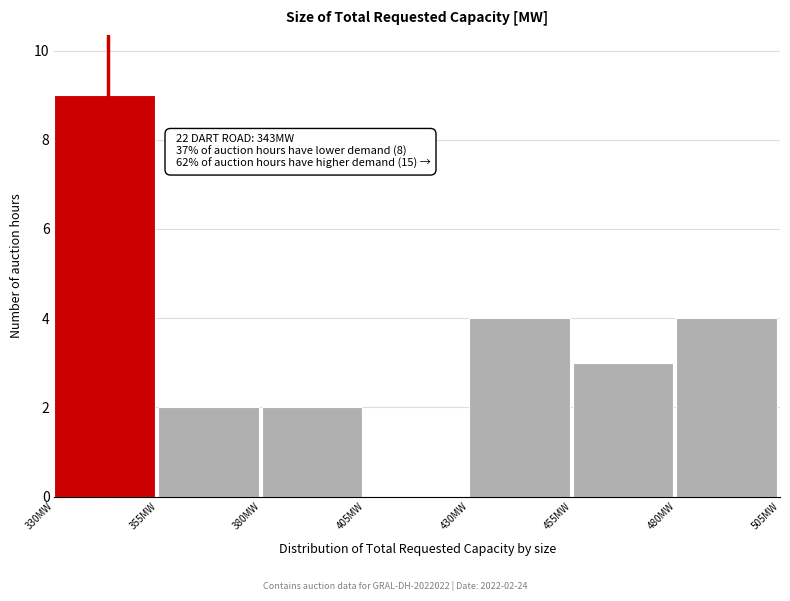

Over which range of the x-axis is the bar tallest?

330 to 355